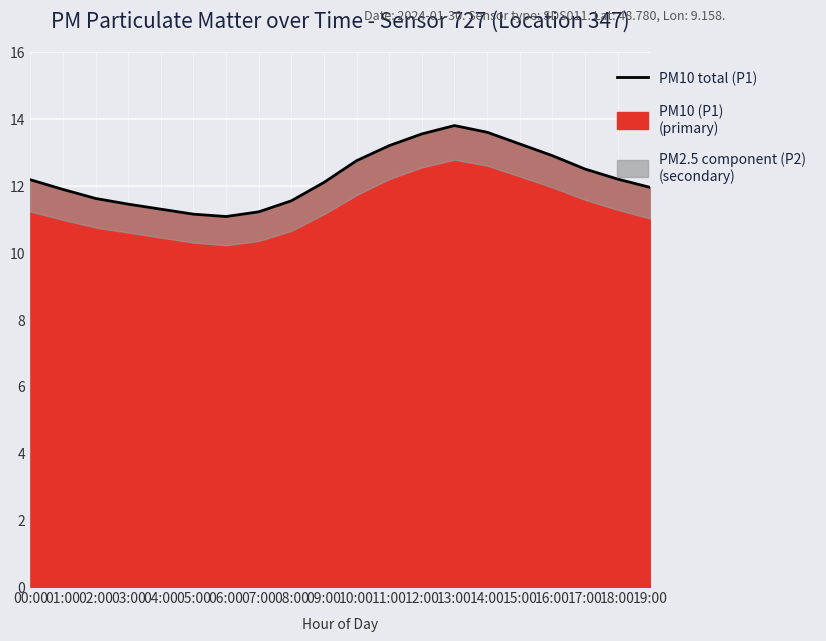

What position from the left is 09:00?

10